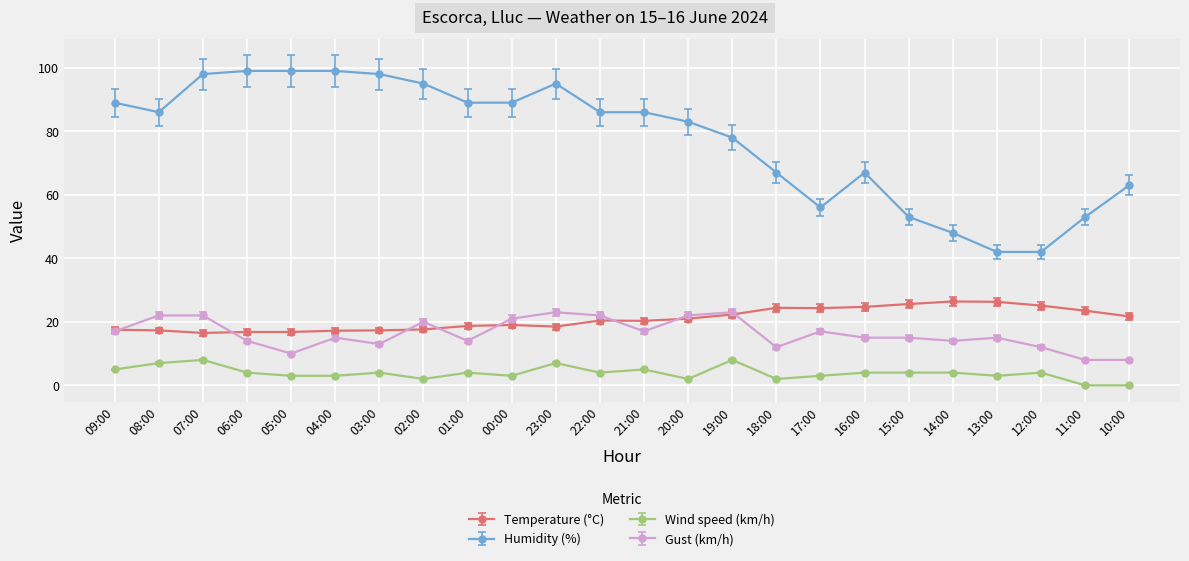

At how many categories does at least one series exceed 46?

22